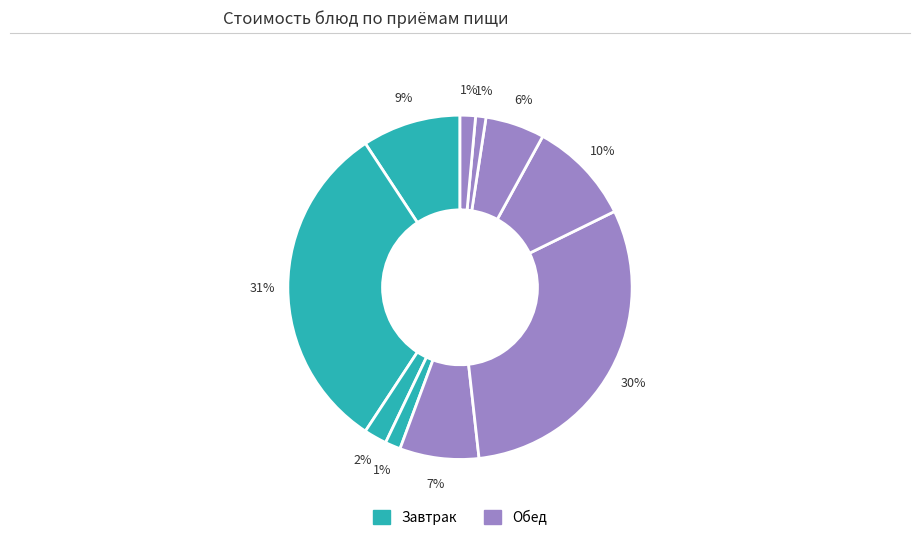

How many slices are in this pie chart?

10